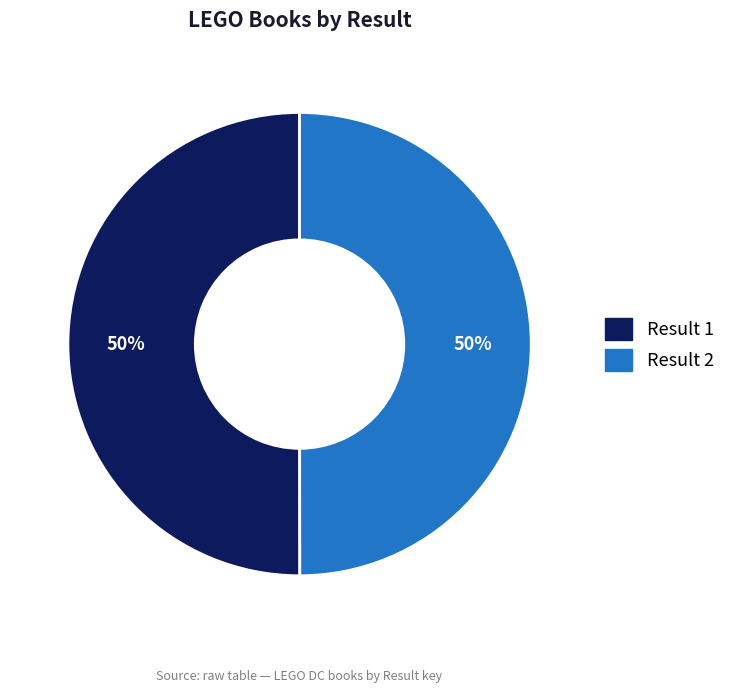

How many segments does this pie chart have?

2